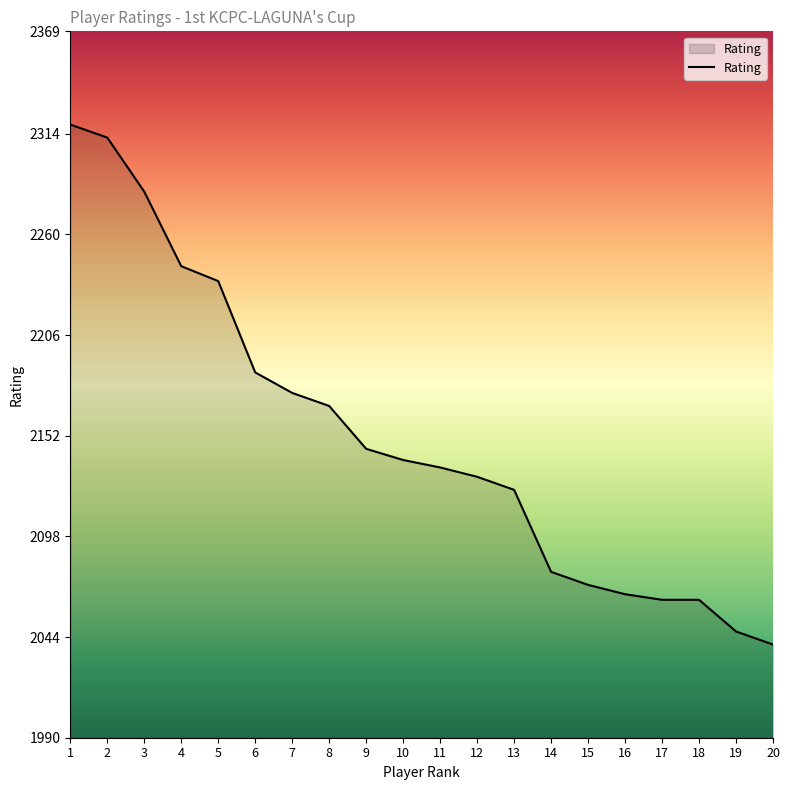

What is the minimum value shown in the chart?

2040